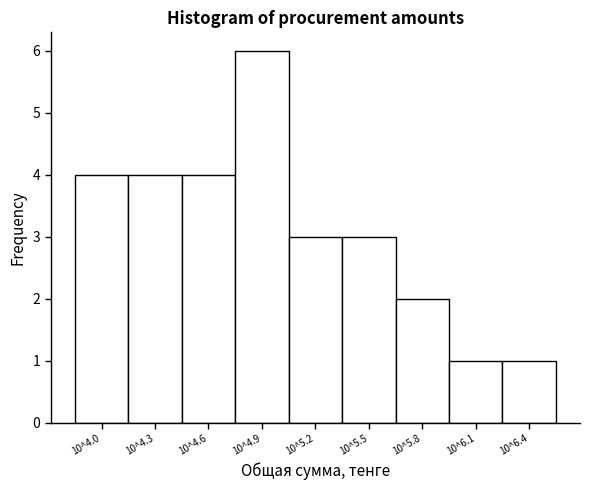

Reading left to right, transcribe all the data shown in this chart.

4	4	4	6	3	3	2	1	1